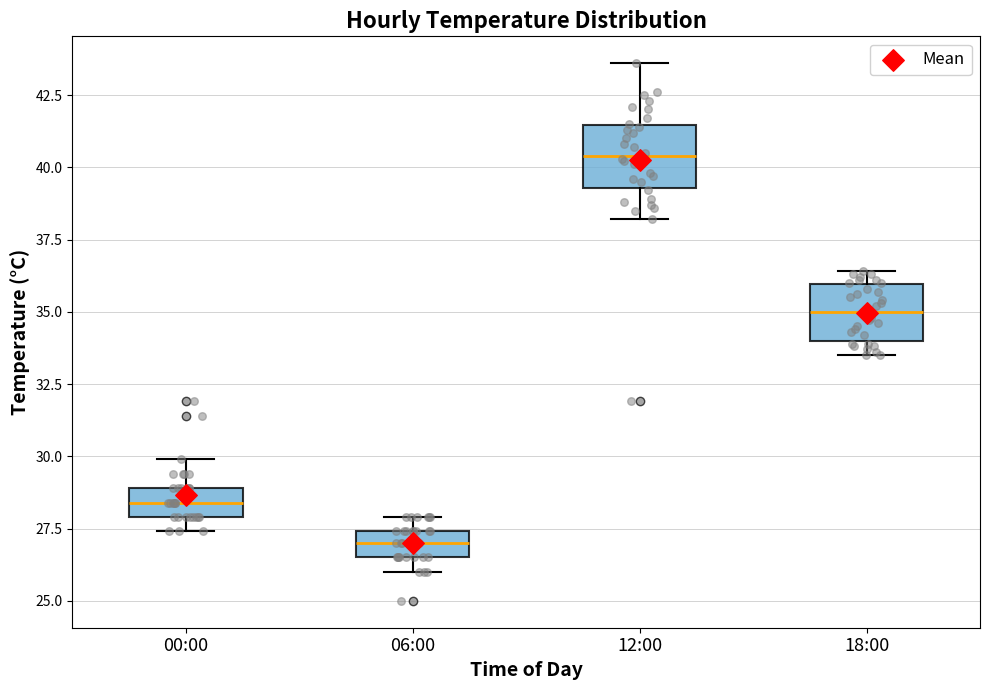

Reading left to right, read every box against the y-axis: the position of its median line, the range the box covers, and the ends of its whiskers. The values are not printed on the chart, so give them approximately, as read against the axis.

00:00: median 28.5, box 28.0 to 29.0, whiskers 27.5 to 30.0
06:00: median 27.0, box 26.5 to 27.5, whiskers 26.0 to 28.0
12:00: median 40.5, box 39.5 to 41.5, whiskers 38.0 to 43.5
18:00: median 35.0, box 34.0 to 36.0, whiskers 33.5 to 36.5